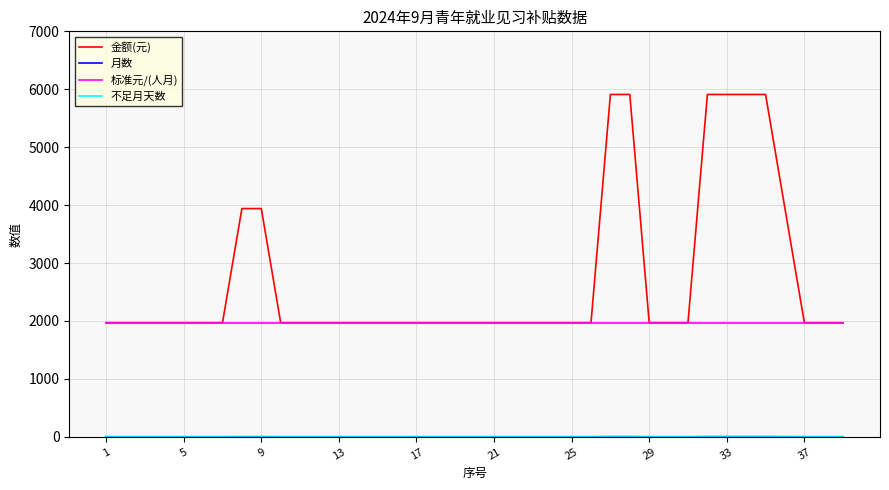

Which series has the widest spread of values?

金额(元)